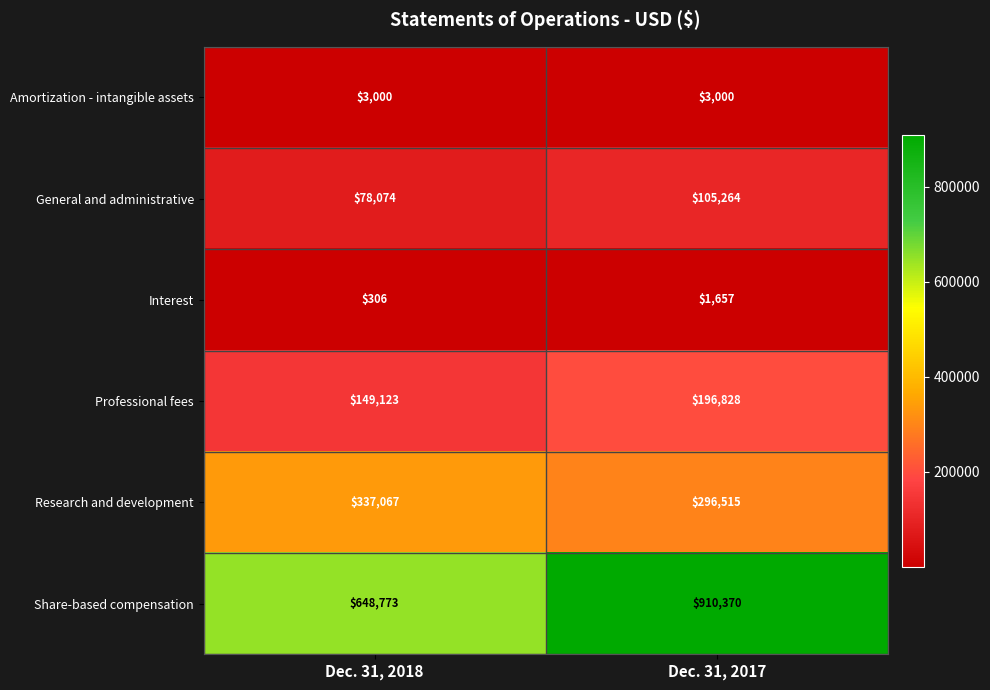

What is the difference between the General and administrative values at Dec. 31, 2018 and Dec. 31, 2017?

27190